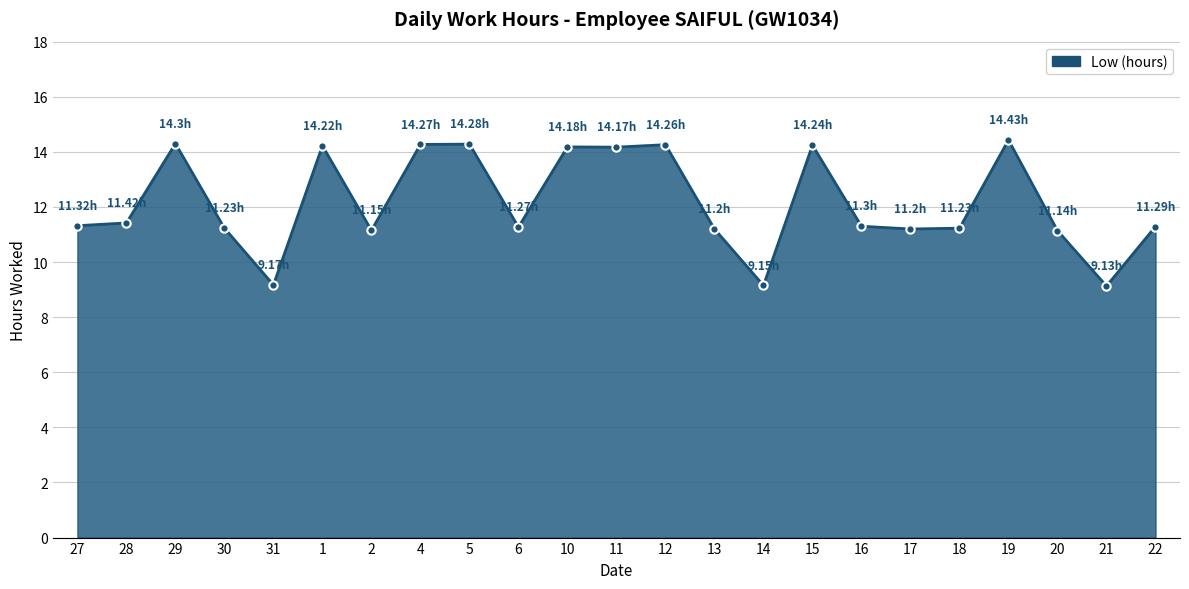

What is the label of the 10th point from the left?

6